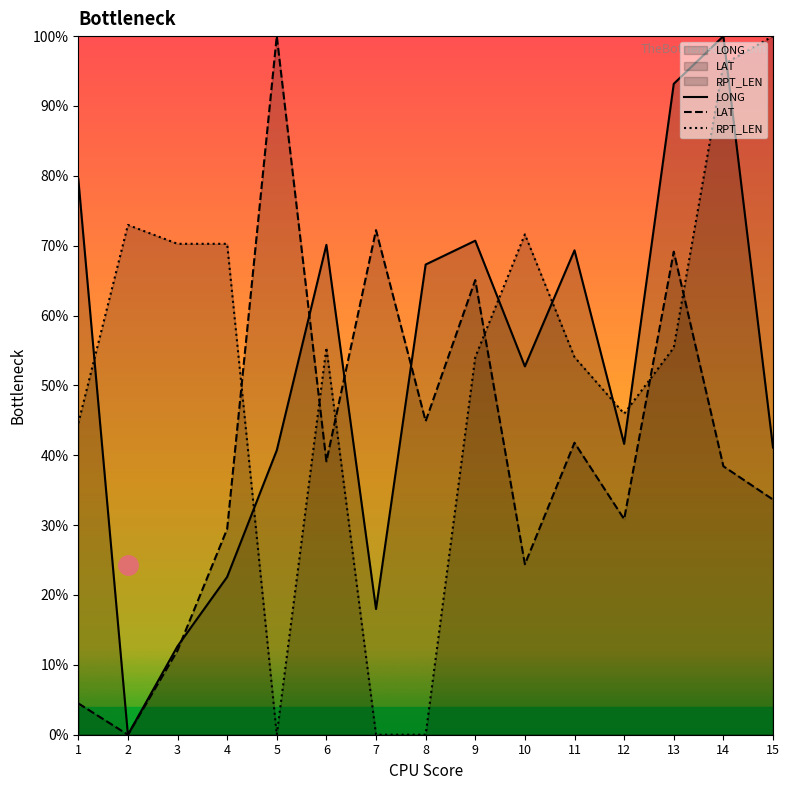

Which series has the widest spread of values?

LONG